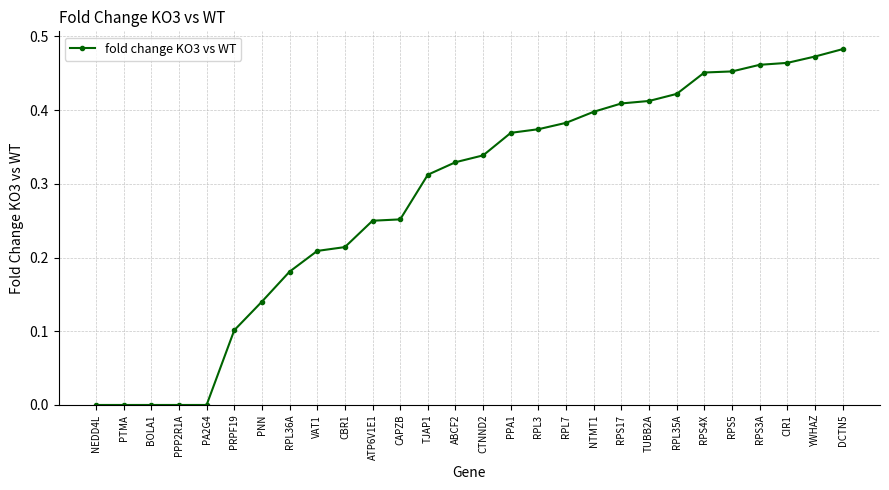

What is the change in value from PRPF19 to CTNND2?

+0.2